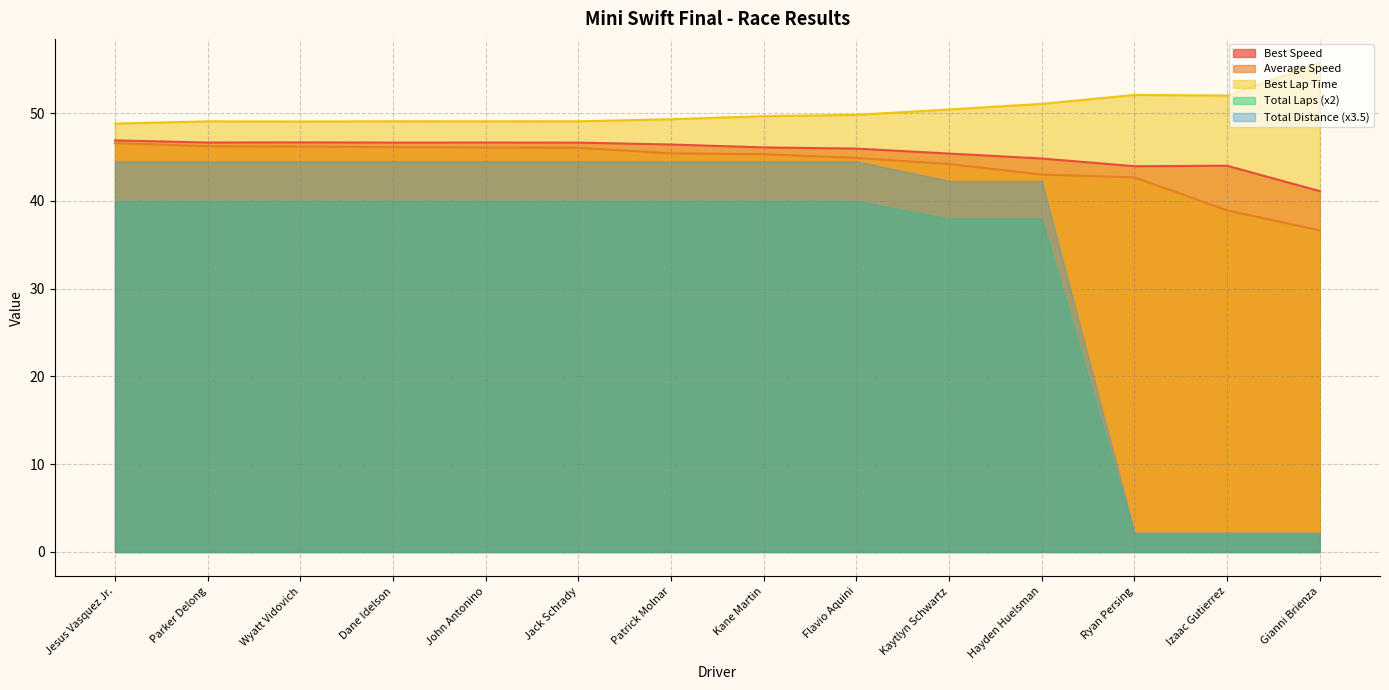

Does the chart have visible grid lines?

Yes